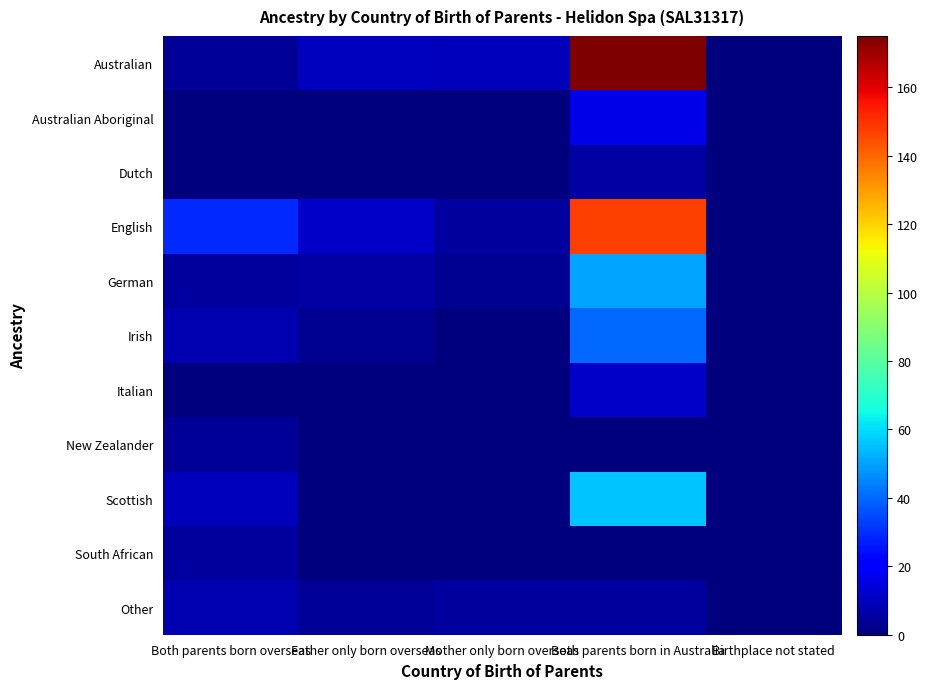

At which category is the sum across all series the highest?

Both parents born in Australia